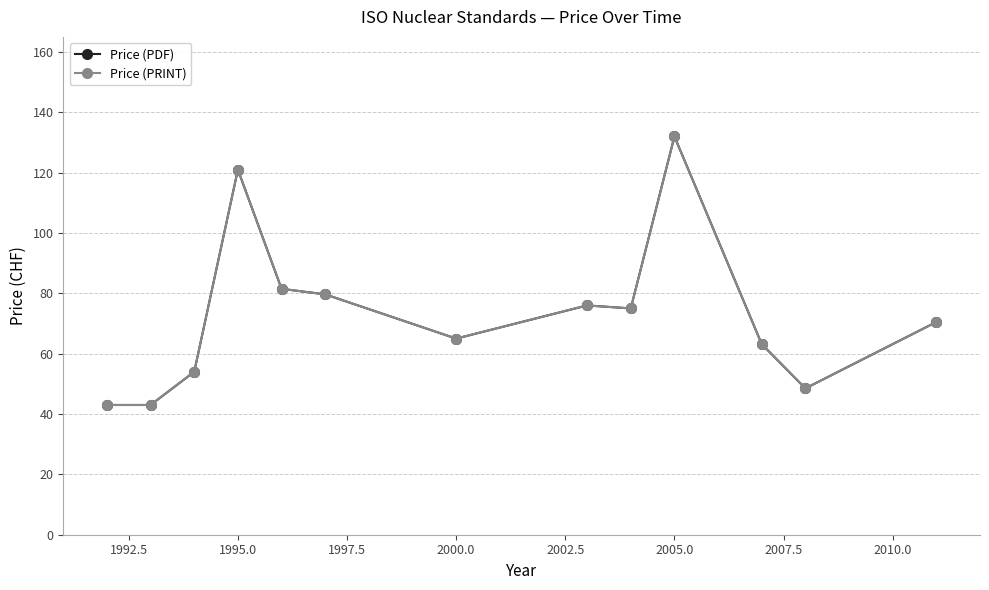

In Price (PDF), how many points are lower than both neighbors (excluding endpoints)?

3